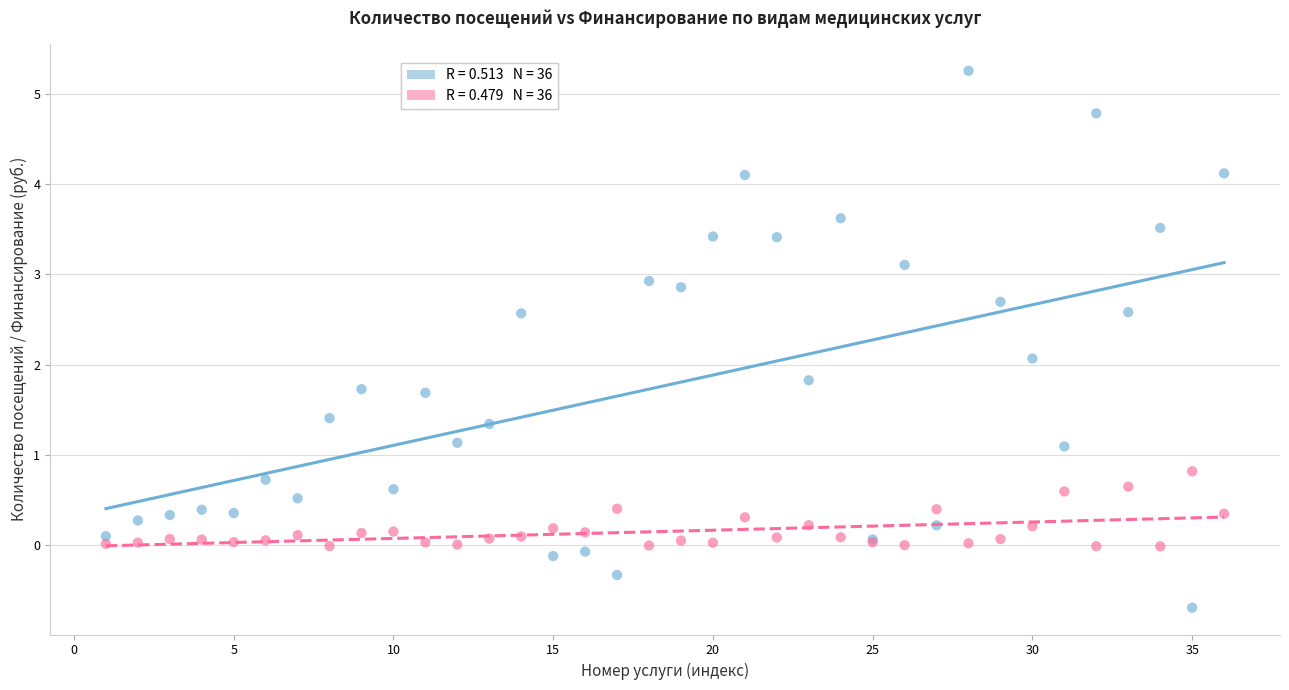

Across all series, what Y value is closest to 2?

2.1